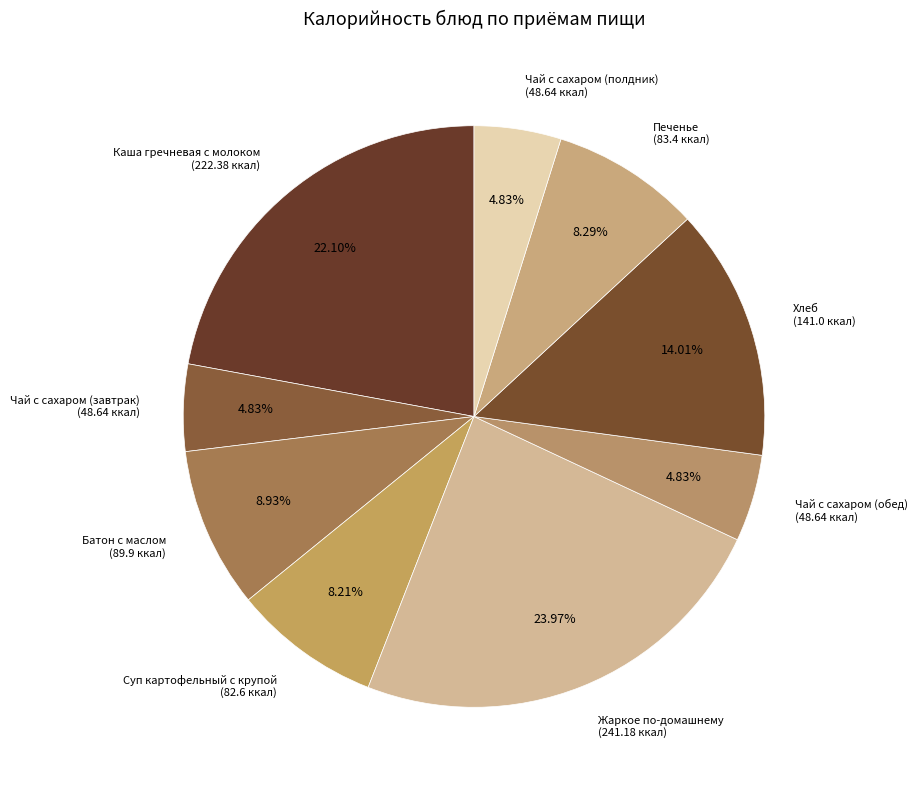

Does Чай с сахаром (обед) account for over 50% of the chart?

No